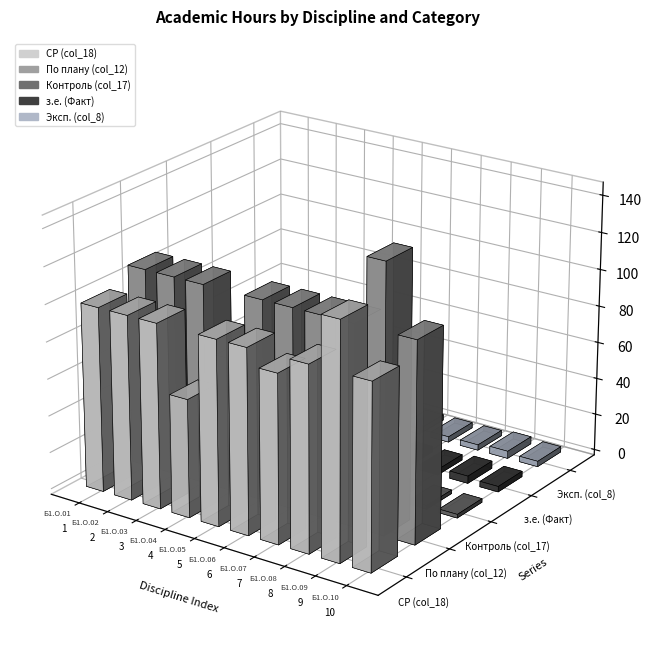

What is the minimum value shown in the chart?

2.0